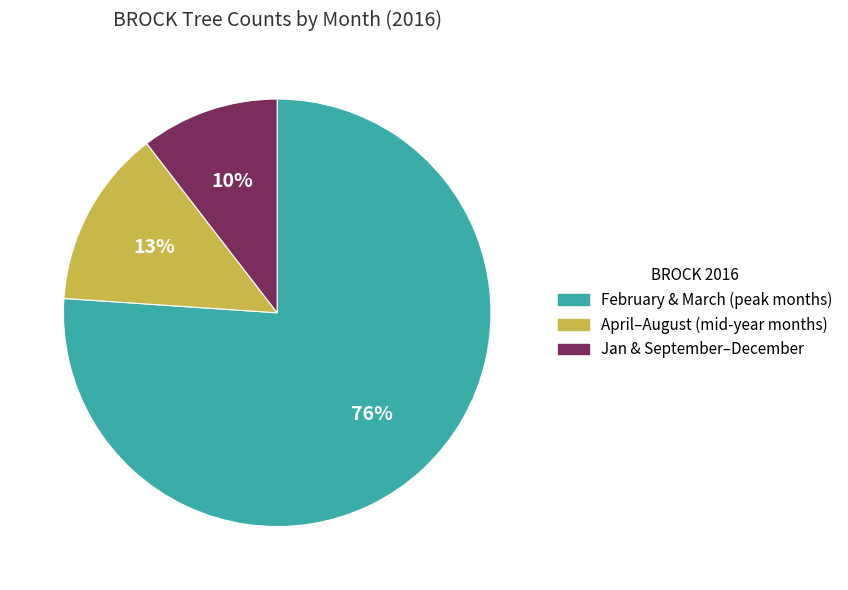

To the nearest percent, what is the average slice percentage?

33%